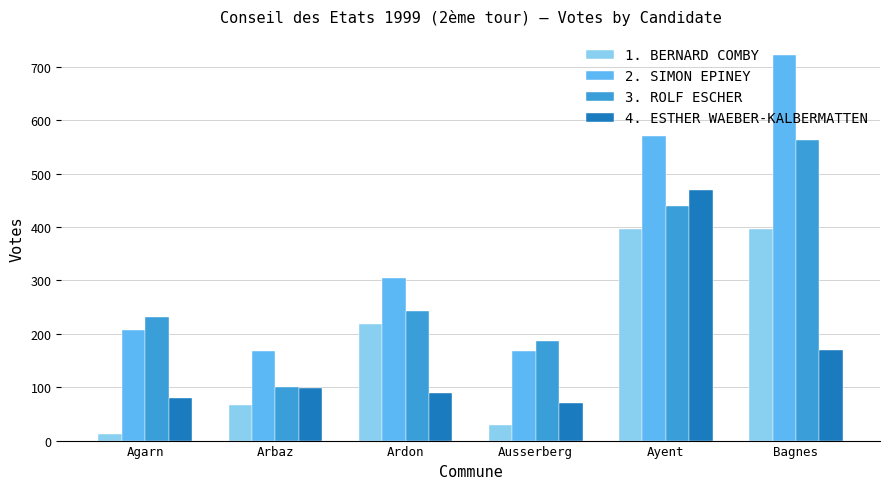

How many bars are there in total?

24